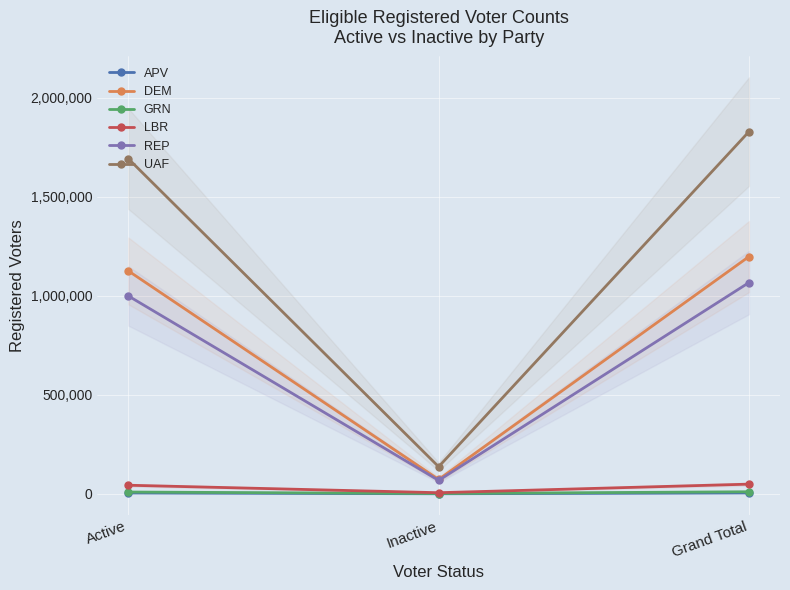

The UAF series shows 136615 at Inactive. True or false?

True